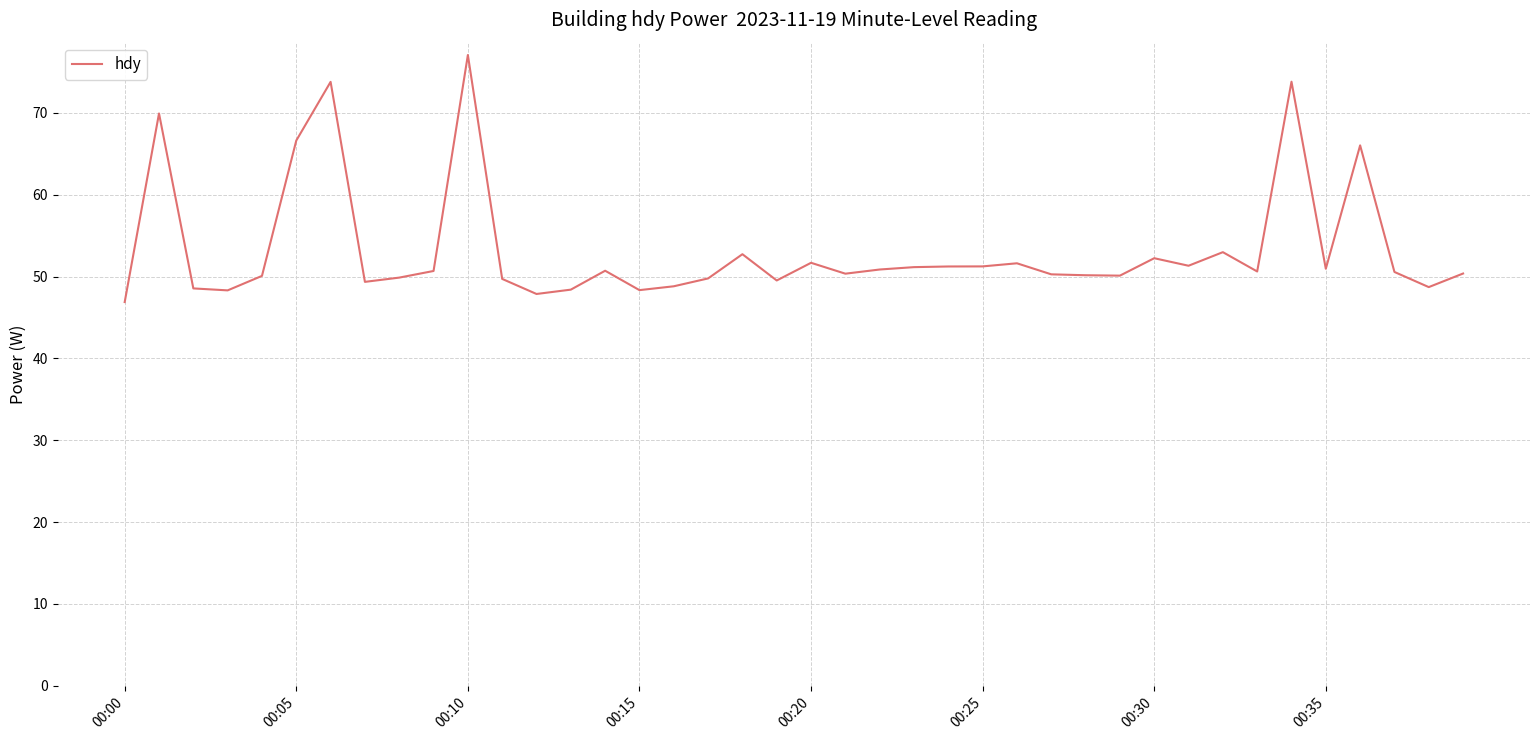

What is the maximum value shown in the chart?

77.1